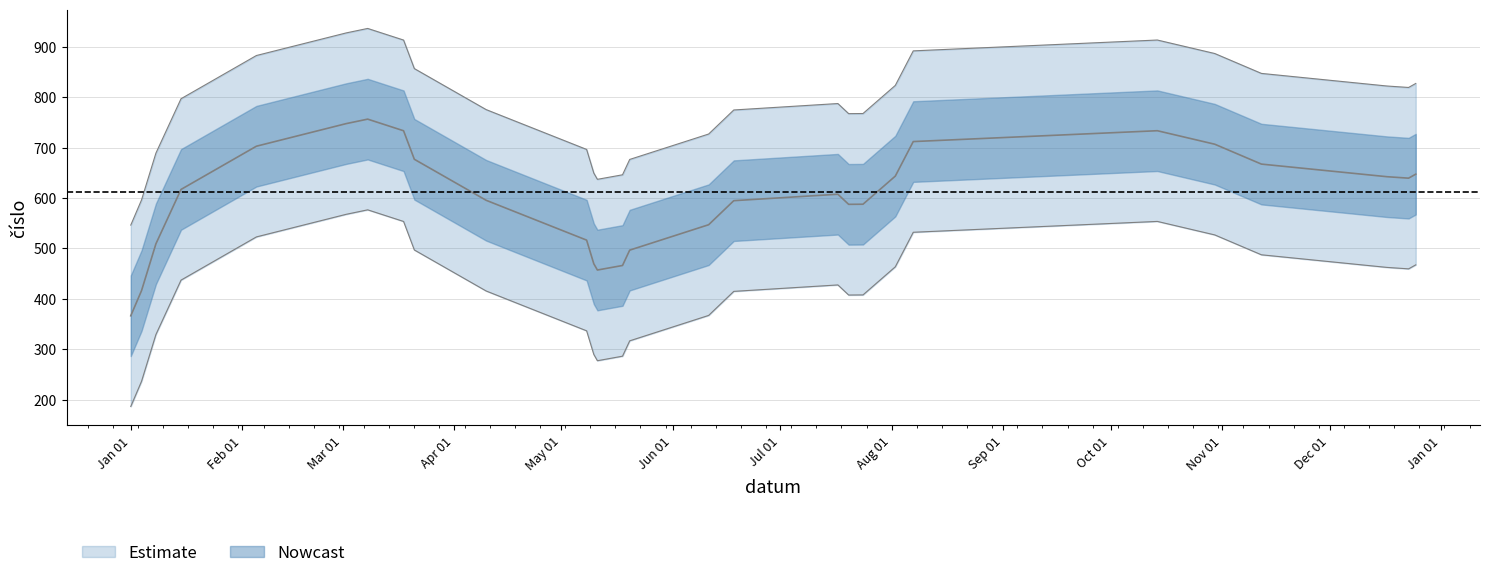

Is it true that the value at 14 is 1193?

False